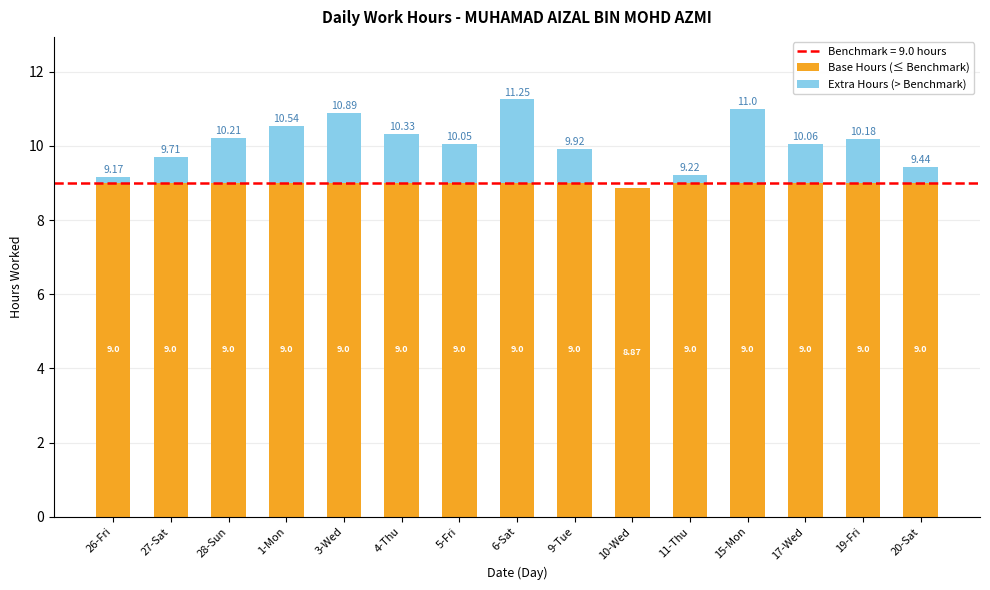

At which category is the sum across all series the highest?

6-Sat